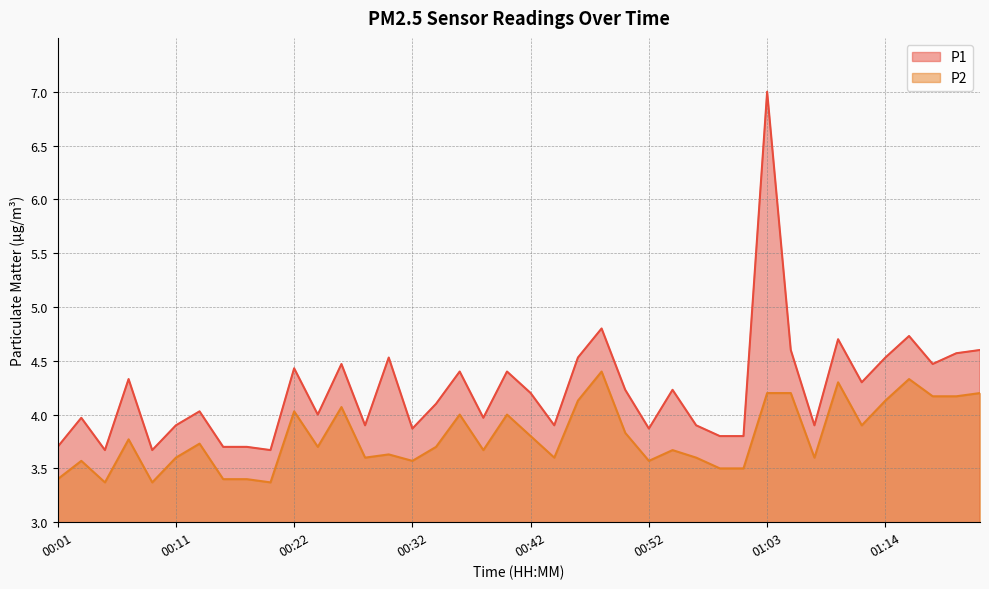

In P1, how many points are higher than both neighbors (excluding endpoints)?

13